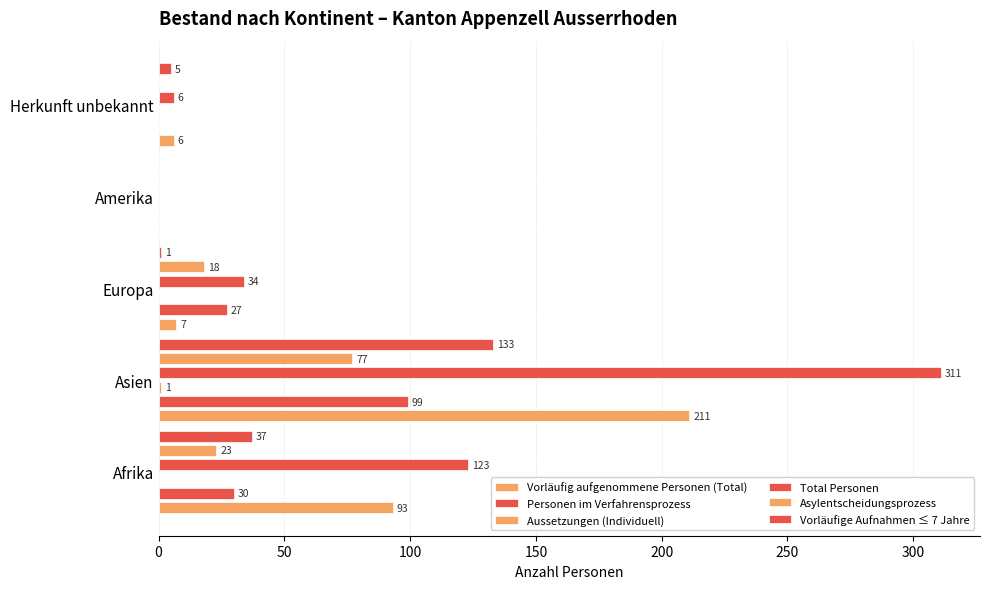

Between 200 and 150, which is larger?

200